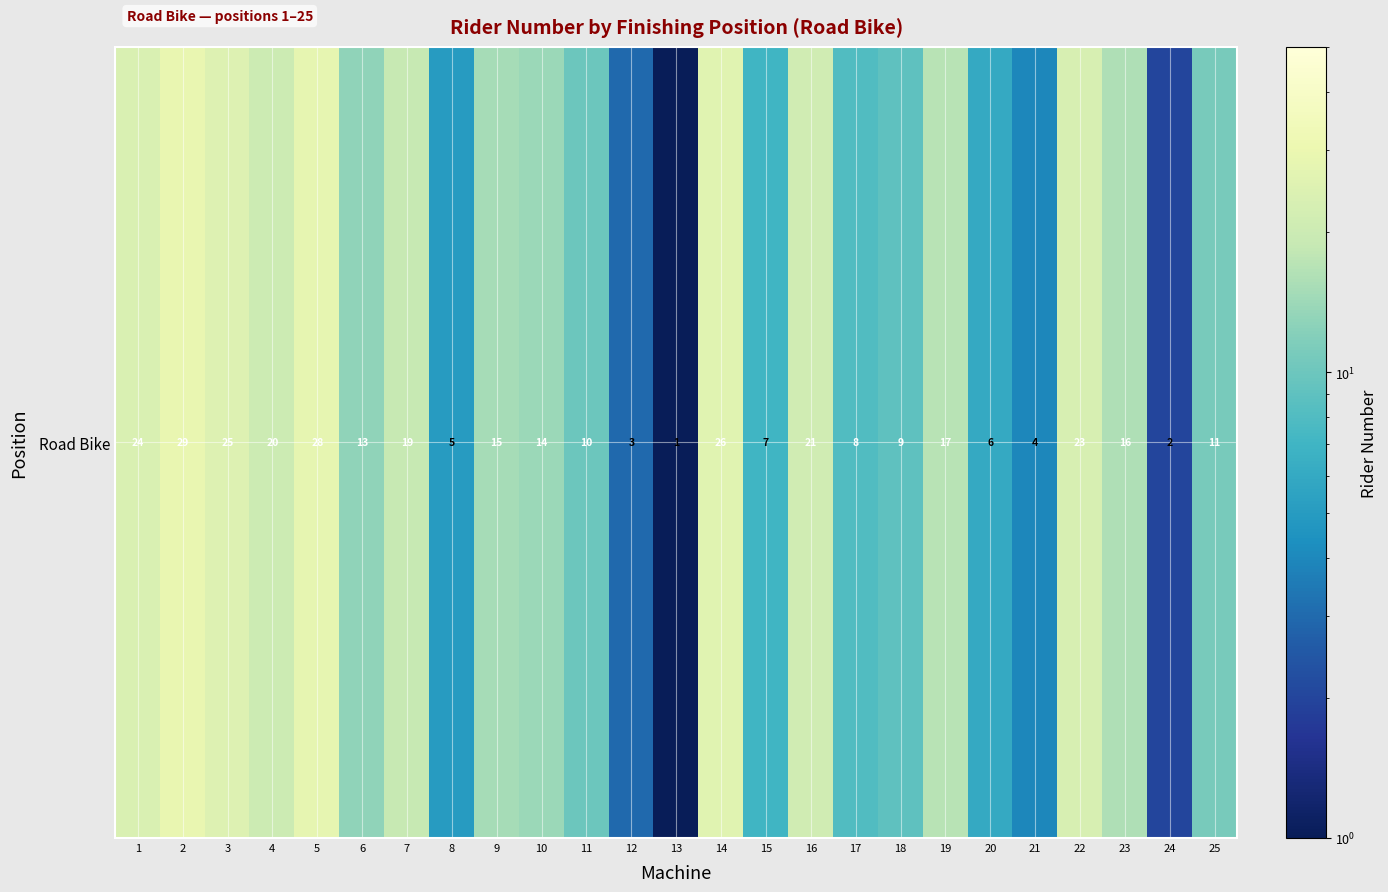

What is the sum of all values?

356